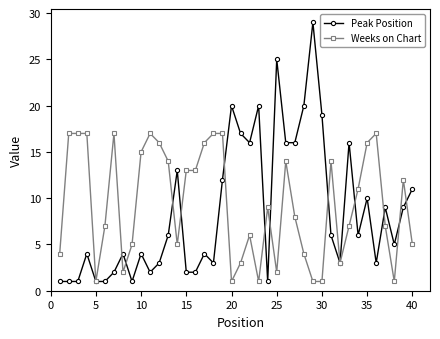

True or false: Weeks on Chart has more than 2 interior local peaks.

True